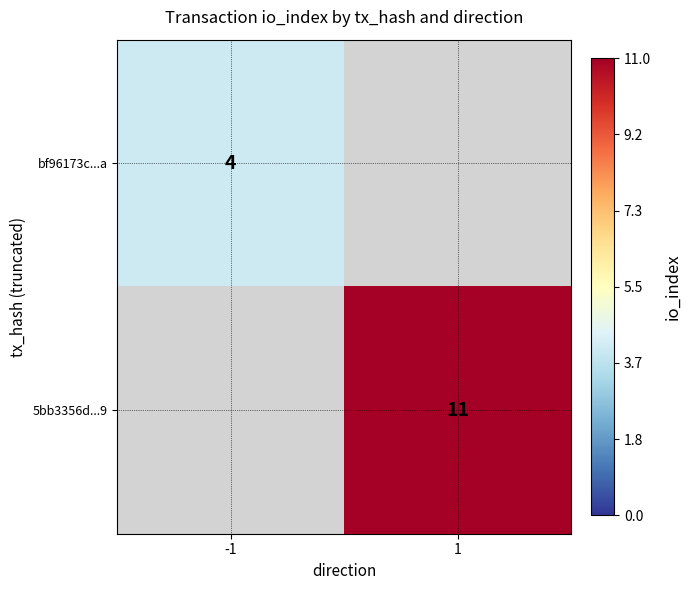

Is it true that bf96173c...a equals 2 at -1?

False